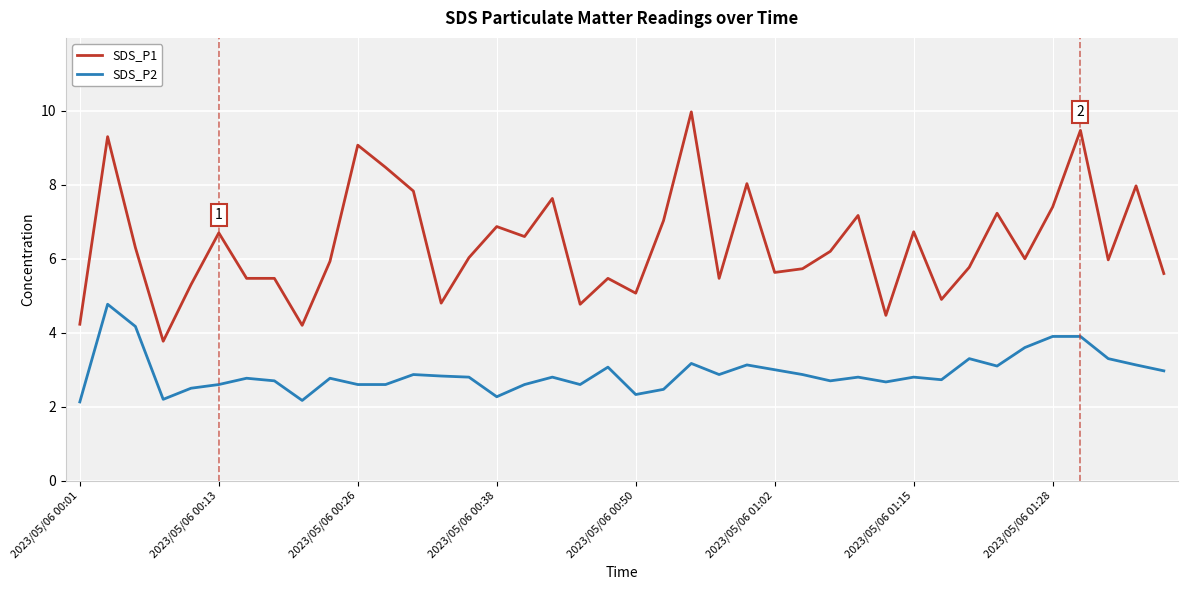

What is the difference between the second highest and minimum values in the SDS_P2 series?

2.0